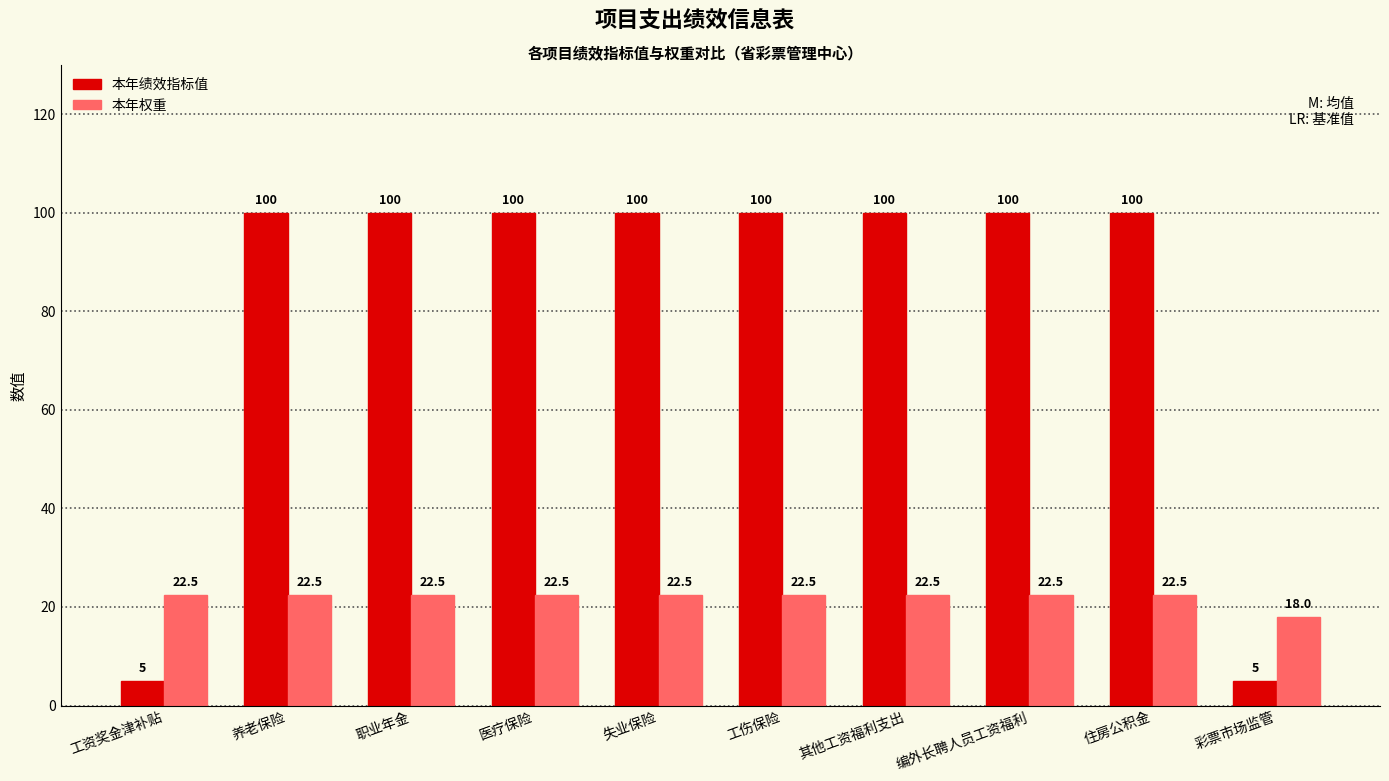

The 本年权重 series shows 22.5 at 养老保险. True or false?

True